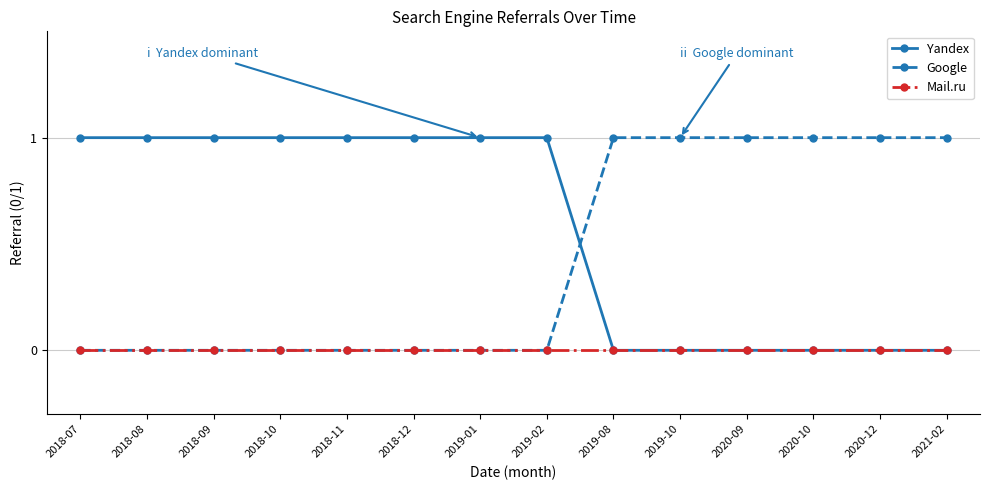

What are all the series names shown in the legend?

Yandex, Google, Mail.ru